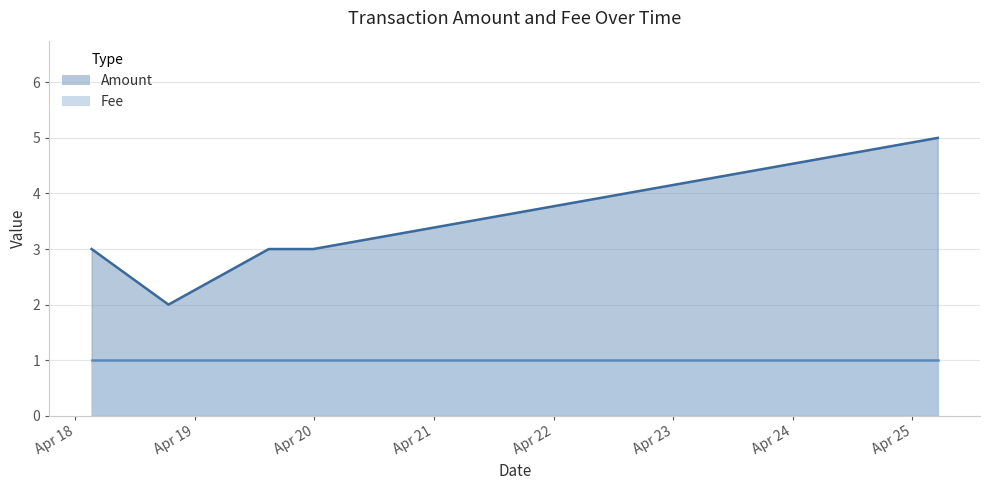

What is the sum of the Amount values at 2017-04-18 18:42:10 and 2017-04-19 14:50:27?

5